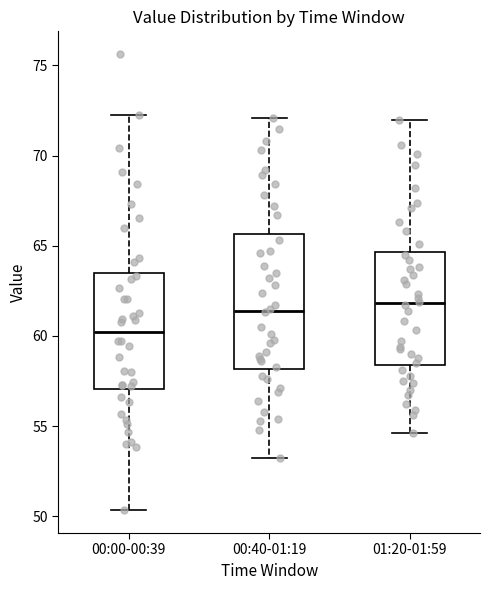

Reading left to right, read every box against the y-axis: the position of its median line, the range the box covers, and the ends of its whiskers. The values are not printed on the chart, so give them approximately, as read against the axis.

00:00-00:39: median 60.0, box 57.0 to 63.5, whiskers 50.5 to 72.0
00:40-01:19: median 61.5, box 58.0 to 65.5, whiskers 53.0 to 72.0
01:20-01:59: median 62.0, box 58.5 to 64.5, whiskers 54.5 to 72.0